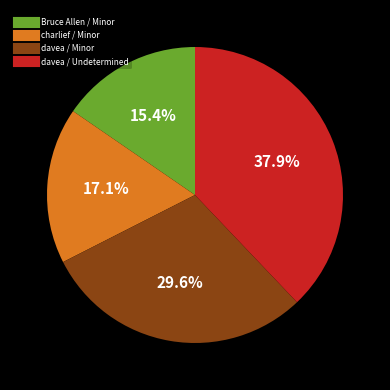

Does davea / Minor account for over 50% of the chart?

No